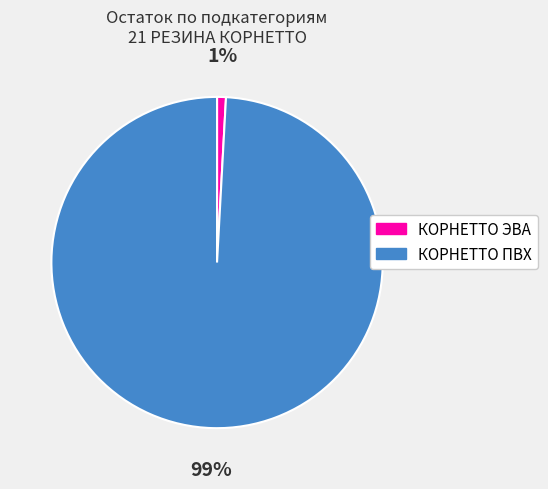

Which slice is the largest?

КОРНЕТТО ПВХ